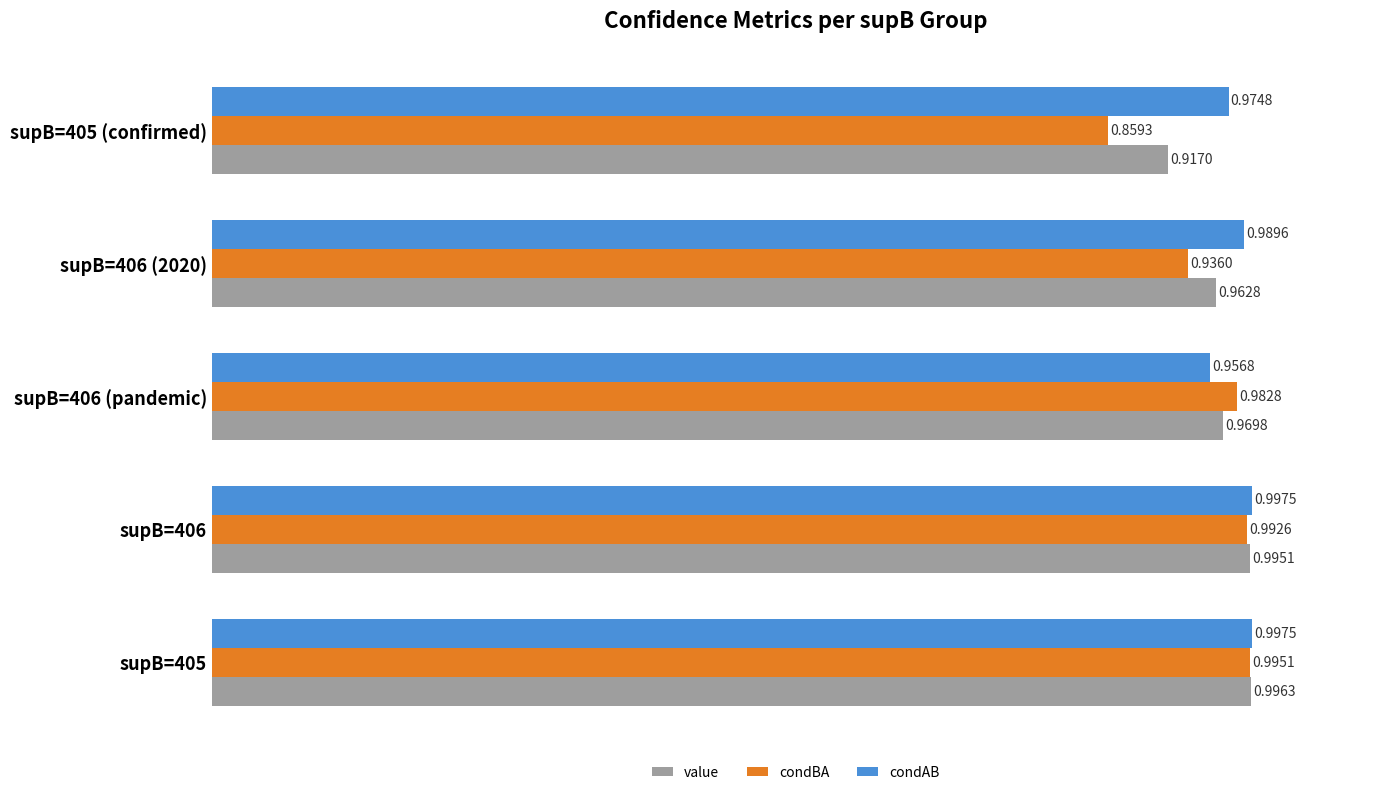

Which series has the largest total across all categories?

condAB